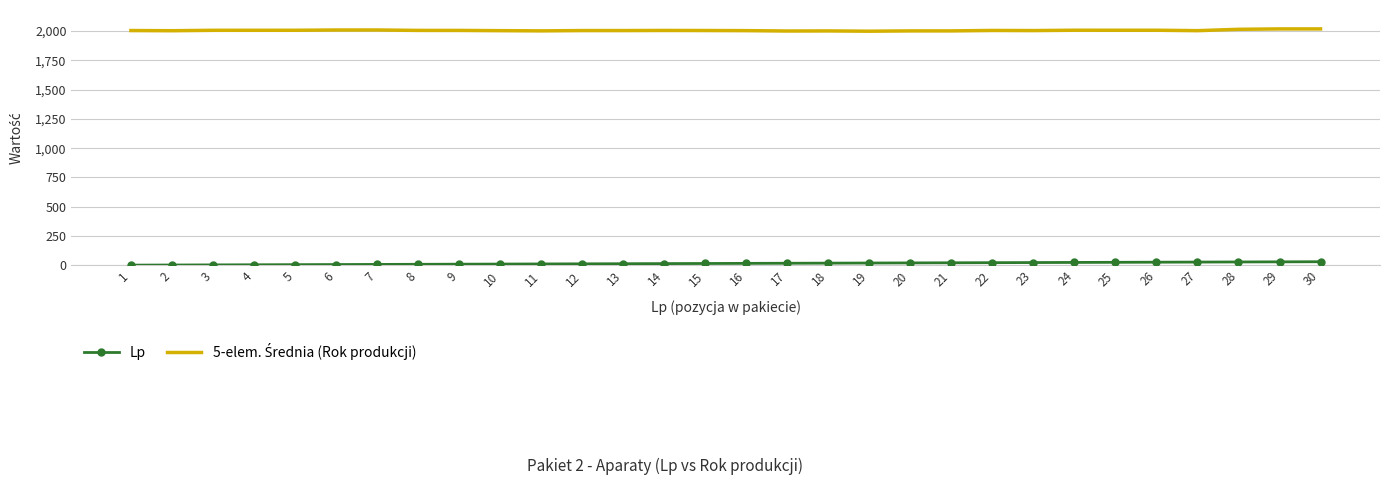

Which series has the largest total across all categories?

5-elem. Średnia (Rok produkcji)